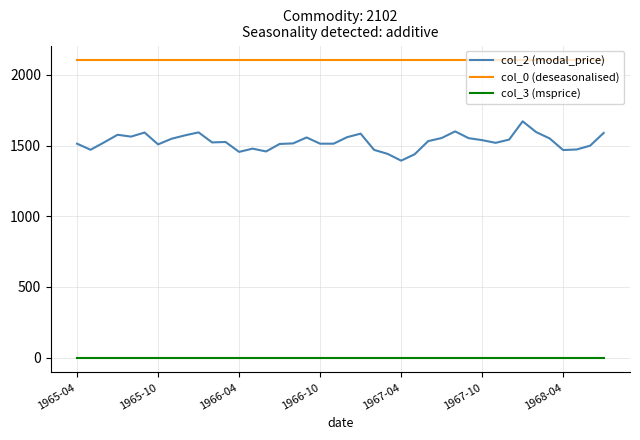

What are all the series names shown in the legend?

col_2 (modal_price), col_0 (deseasonalised), col_3 (msprice)